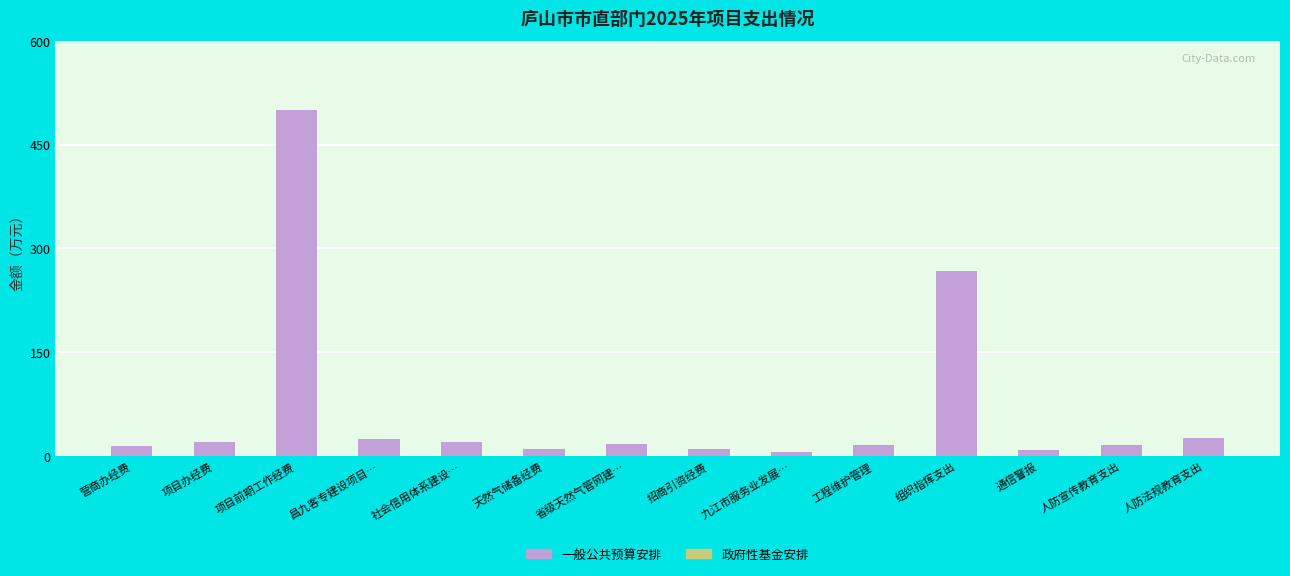

The chart shows a value of 25.0 at 昌九客专建设项目…. True or false?

True